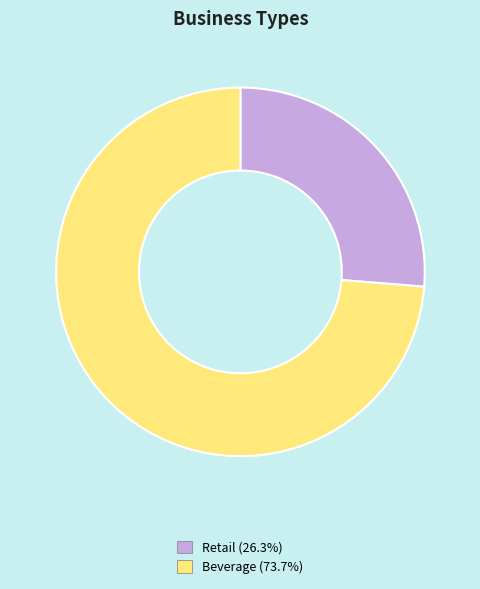

The Beverage slice represents 63% of the pie. True or false?

False